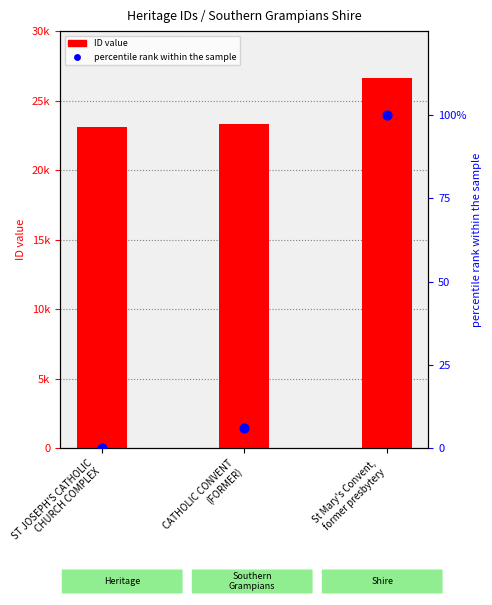

Which series has the largest total across all categories?

ID value